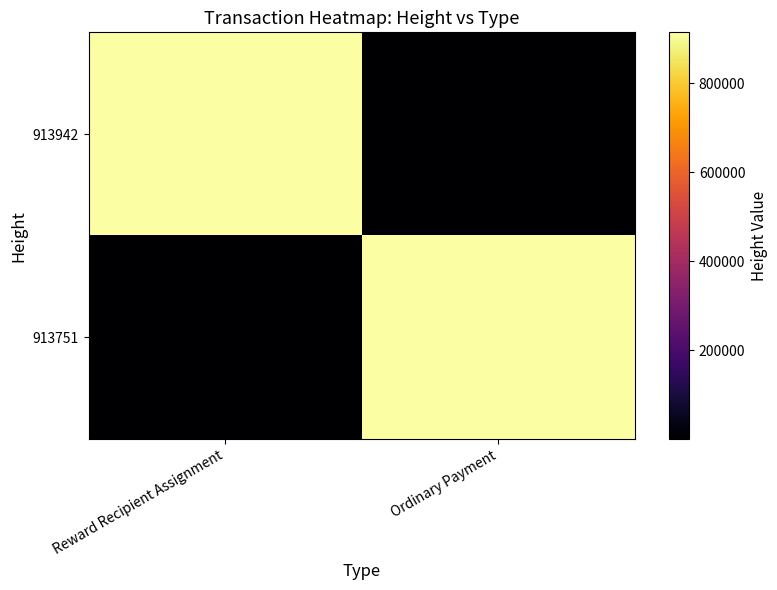

Reading right to left, list all the values displayed in this chart.

913942: Ordinary Payment=1	Reward Recipient Assignment=913942
913751: Ordinary Payment=913751	Reward Recipient Assignment=1